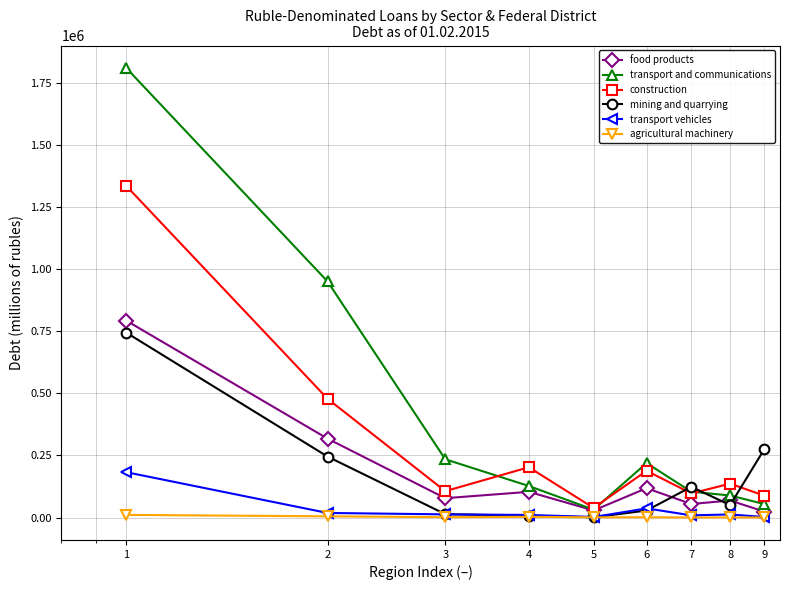

True or false: transport and communications and construction intersect in this chart.

True